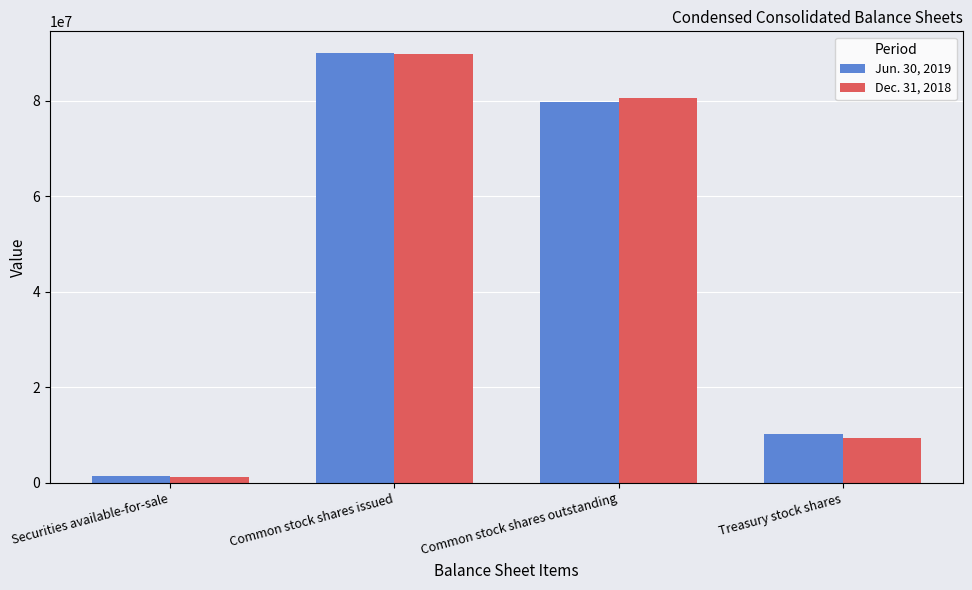

What is the value of the Dec. 31, 2018 bar at the 3rd from the left?

80501948